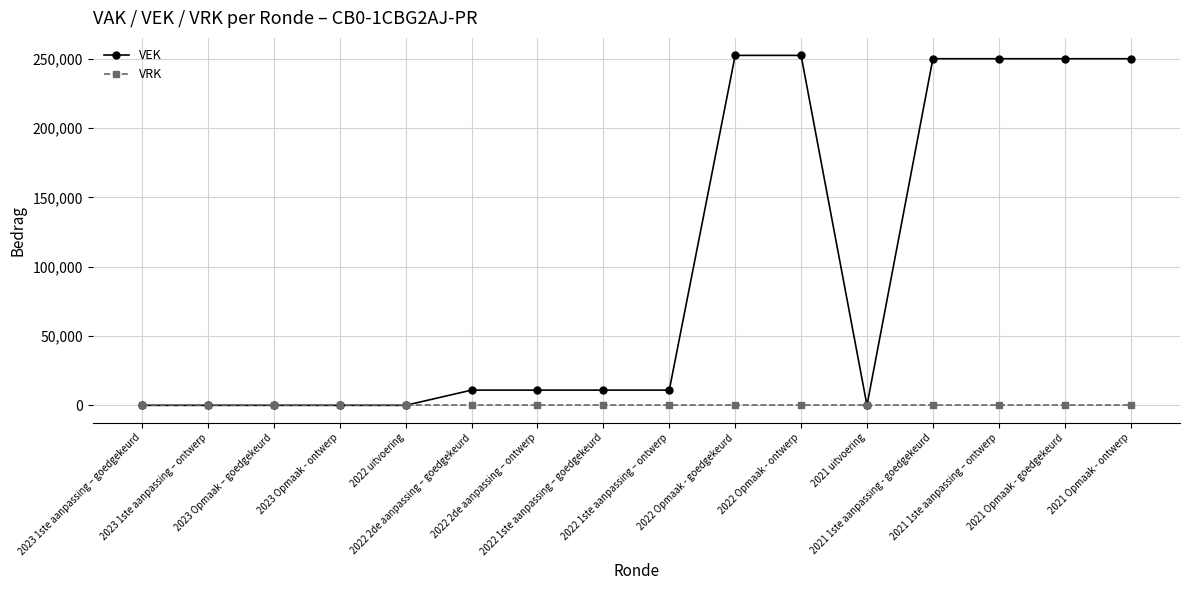

Reading left to right, transcribe all the data shown in this chart.

VEK: 2023 1ste aanpassing – goedgekeurd=0	2023 1ste aanpassing – ontwerp=0	2023 Opmaak – goedgekeurd=0	2023 Opmaak - ontwerp=0	2022 uitvoering=0	2022 2de aanpassing – goedgekeurd=10977	2022 2de aanpassing – ontwerp=10977	2022 1ste aanpassing – goedgekeurd=10977	2022 1ste aanpassing – ontwerp=10977	2022 Opmaak - goedgekeurd=252412	2022 Opmaak - ontwerp=252412	2021 uitvoering=0	2021 1ste aanpassing - goedgekeurd=250000	2021 1ste aanpassing – ontwerp=250000	2021 Opmaak - goedgekeurd=250000	2021 Opmaak - ontwerp=250000
VRK: 2023 1ste aanpassing – goedgekeurd=0	2023 1ste aanpassing – ontwerp=0	2023 Opmaak – goedgekeurd=0	2023 Opmaak - ontwerp=0	2022 uitvoering=0	2022 2de aanpassing – goedgekeurd=0	2022 2de aanpassing – ontwerp=0	2022 1ste aanpassing – goedgekeurd=0	2022 1ste aanpassing – ontwerp=0	2022 Opmaak - goedgekeurd=0	2022 Opmaak - ontwerp=0	2021 uitvoering=0	2021 1ste aanpassing - goedgekeurd=0	2021 1ste aanpassing – ontwerp=0	2021 Opmaak - goedgekeurd=0	2021 Opmaak - ontwerp=0